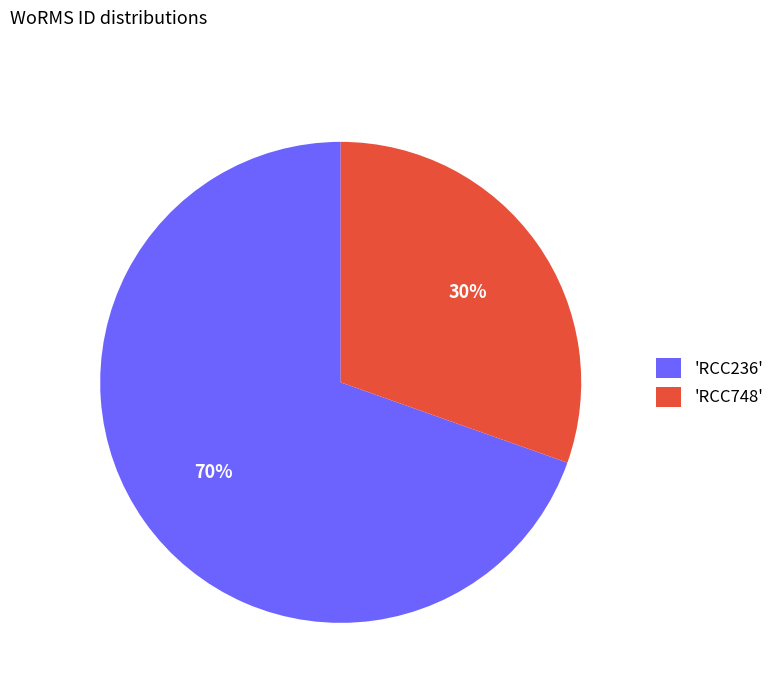

To the nearest percent, what portion does 'RCC236' represent?

70%